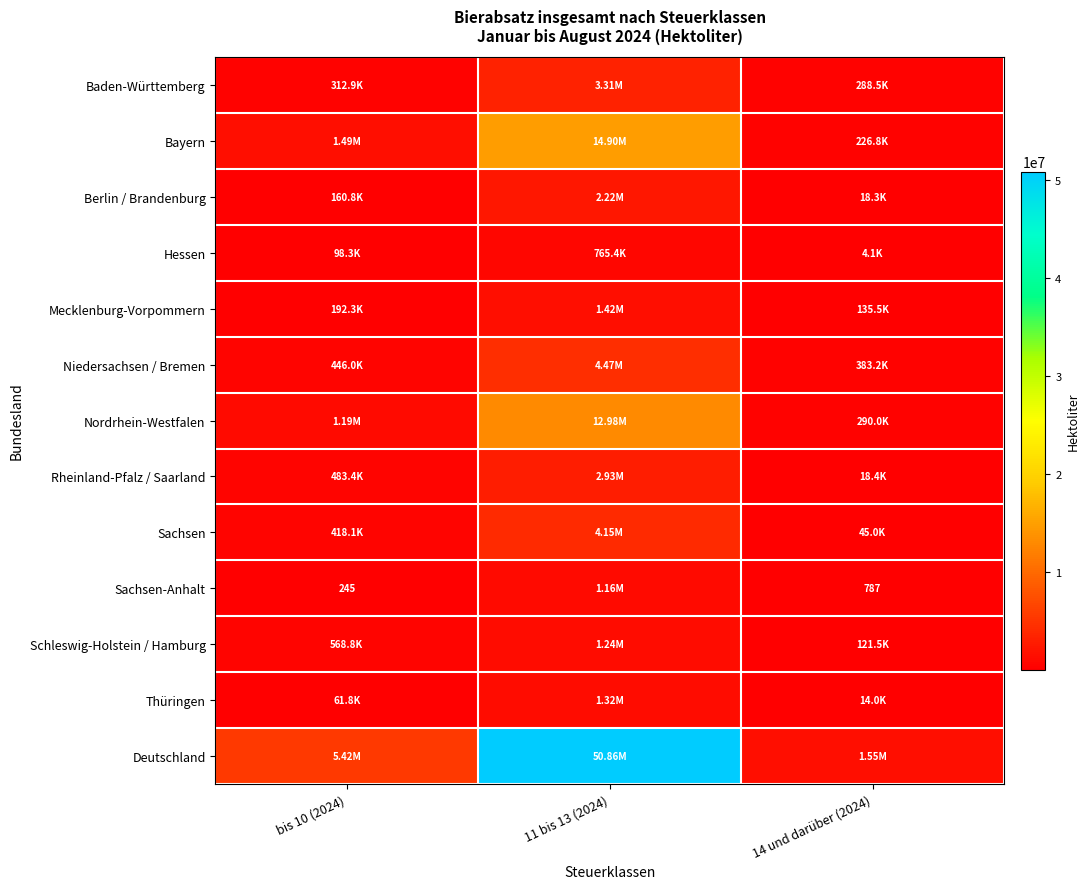

Is it true that Niedersachsen / Bremen equals 445992.9 at bis 10 (2024)?

True